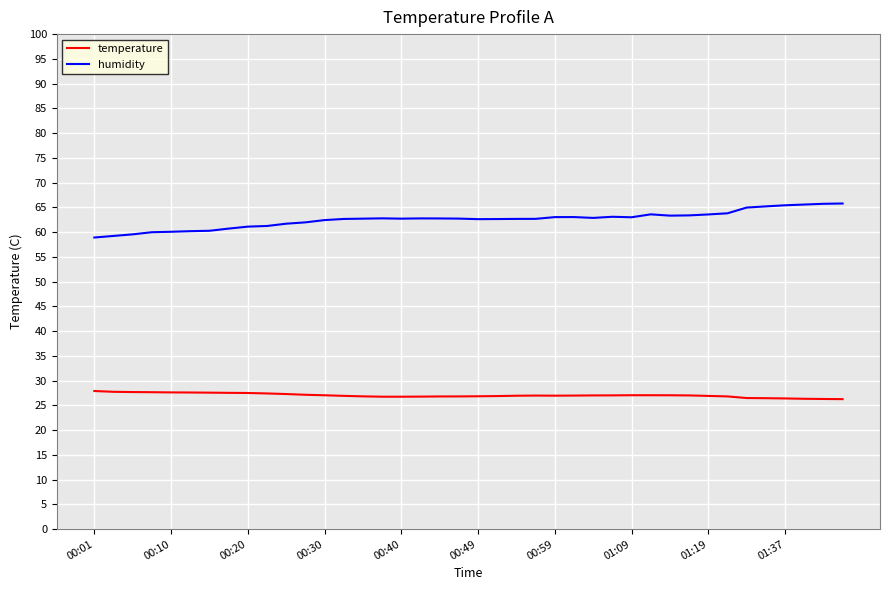

What is the highest value of the temperature series?

27.9